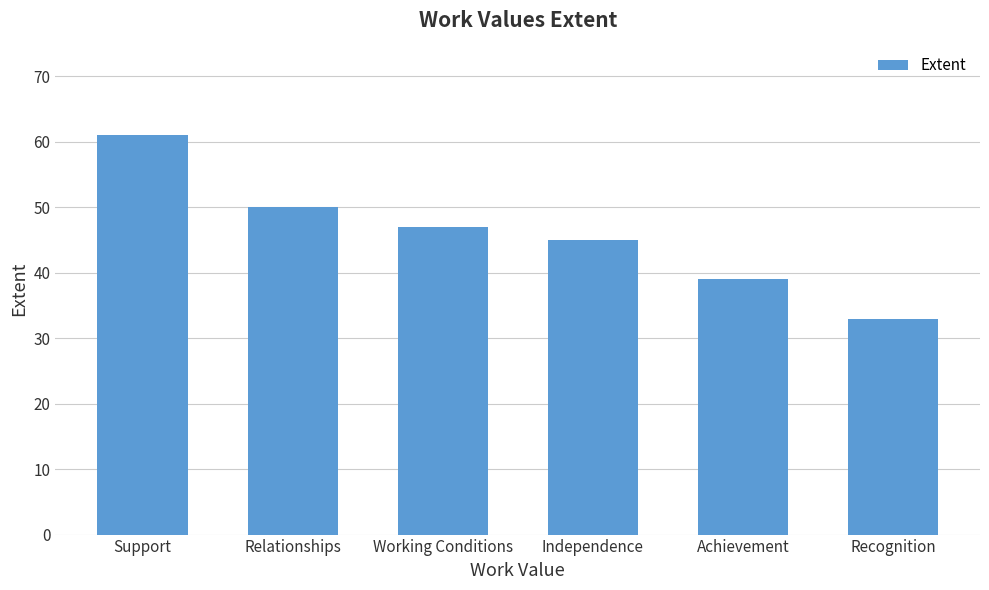

What is the difference between the values at Working Conditions and Recognition?

14